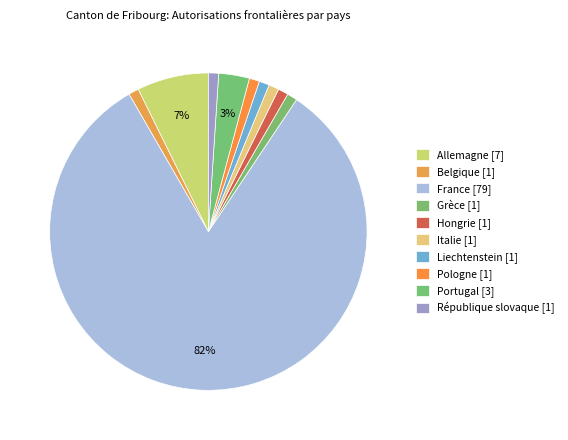

Which slice is the largest?

France